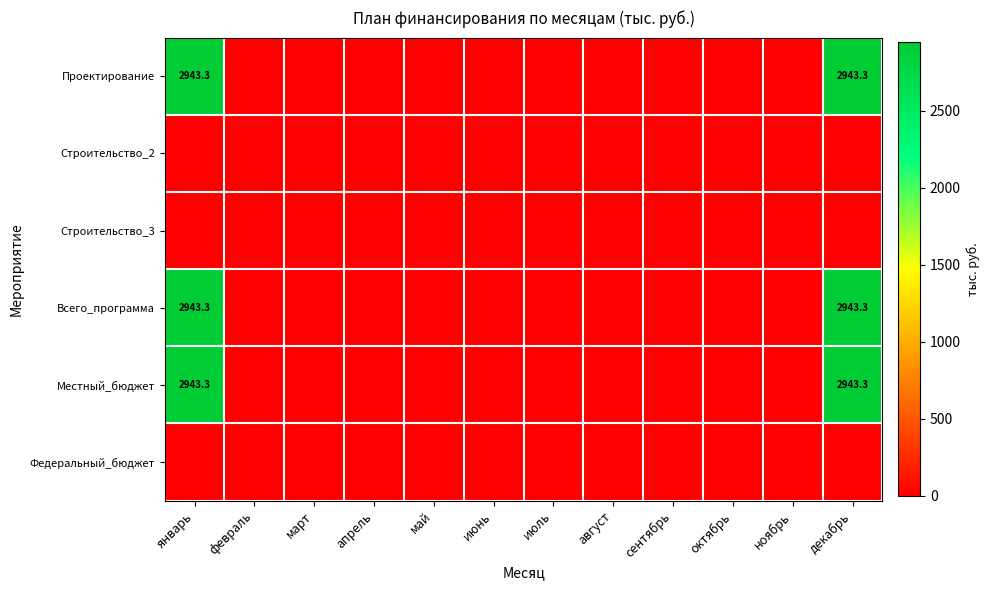

Which label corresponds to the smallest value in the chart?

февраль